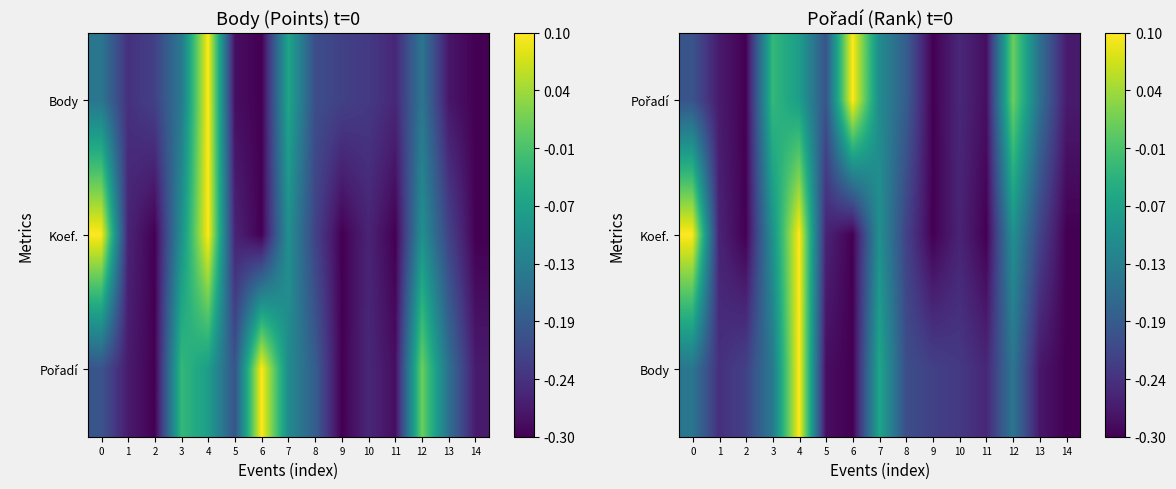

What is the total value across all series at 9?

-0.8